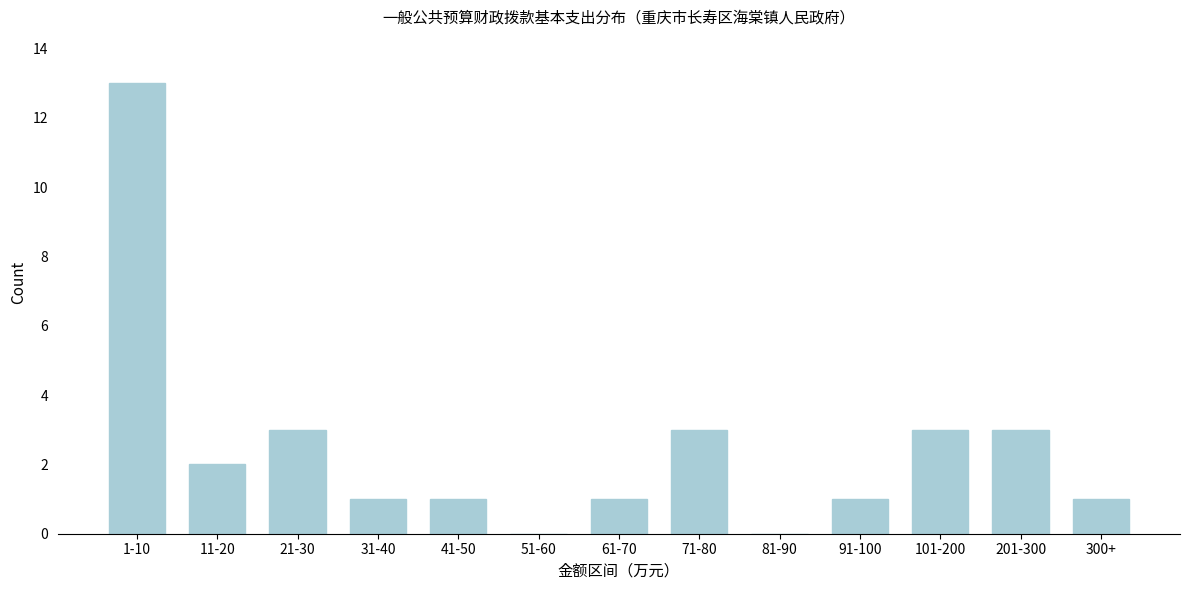

Reading left to right, extract all data points from this chart.

1-10=13	11-20=2	21-30=3	31-40=1	41-50=1	51-60=0	61-70=1	71-80=3	81-90=0	91-100=1	101-200=3	201-300=3	300+=1